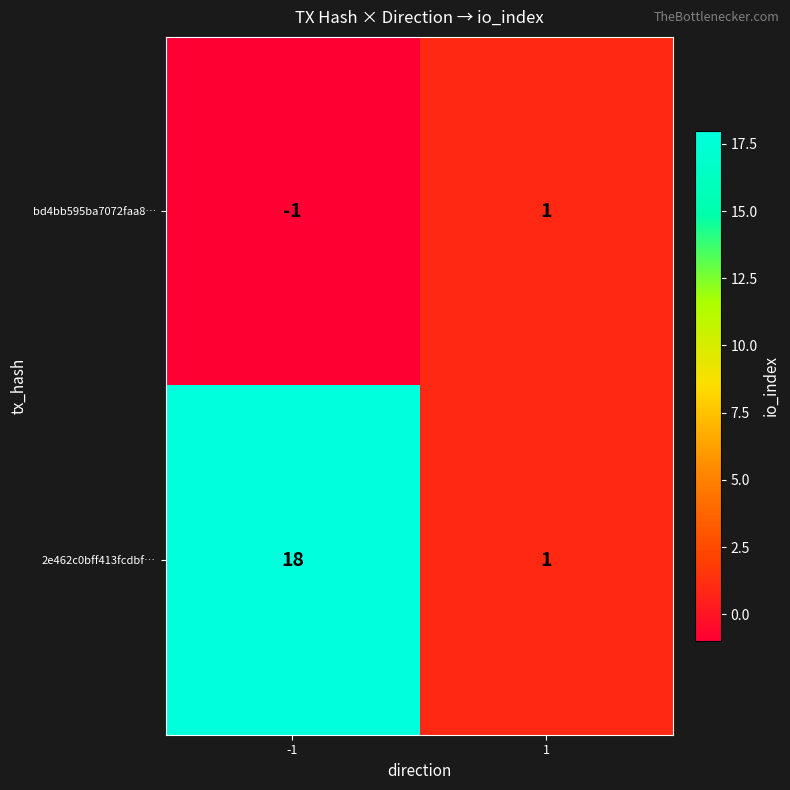

Is it true that bd4bb595ba7072faa8… equals -1 at -1?

True